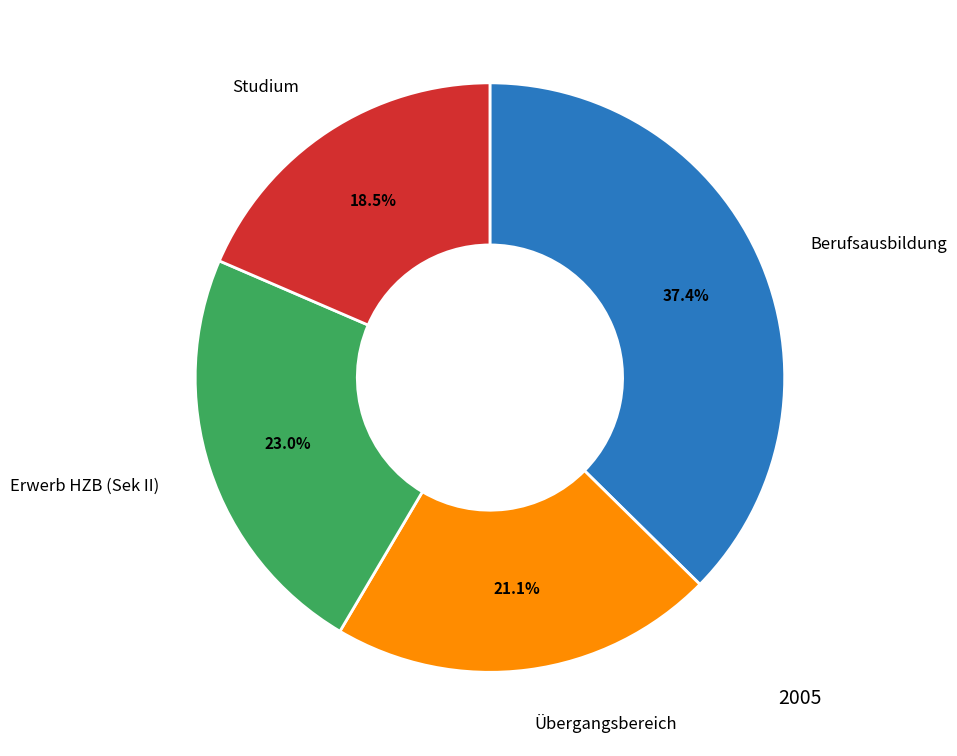

Which slice is the smallest?

Studium